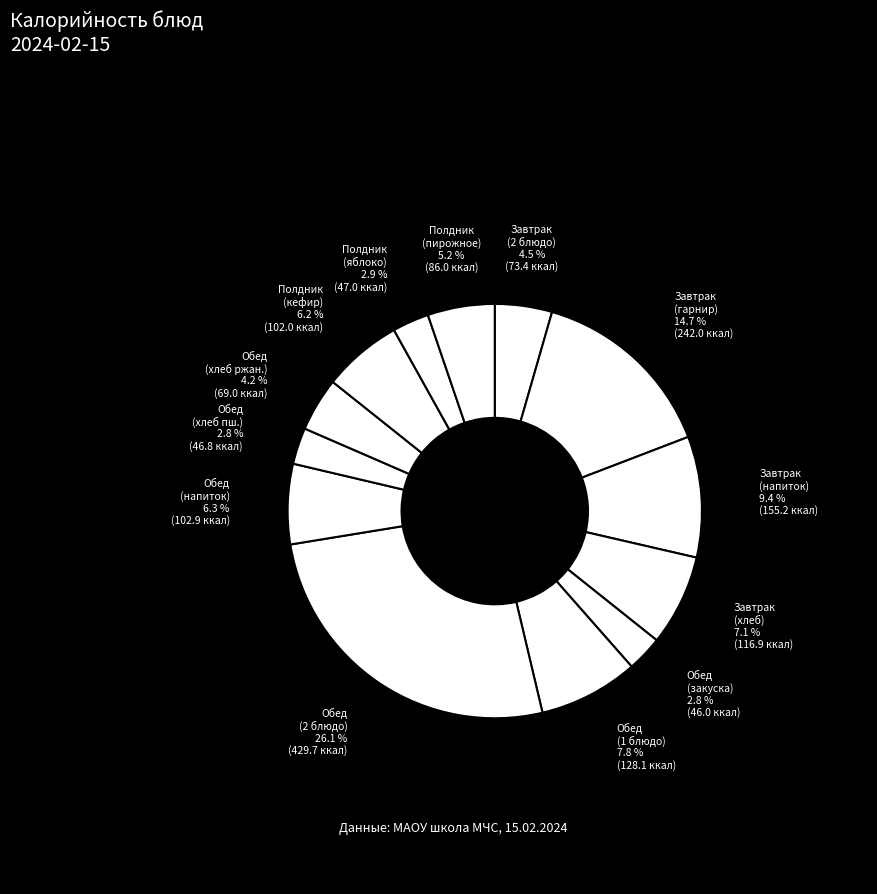

How many segments does this pie chart have?

13